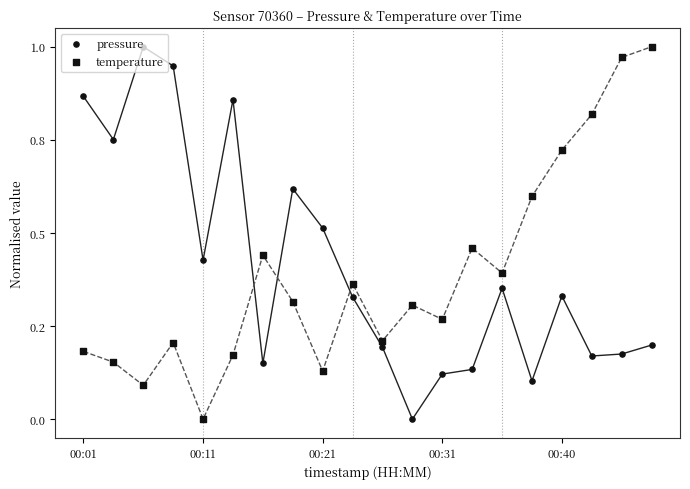

Which series contains the lowest Y value?

pressure